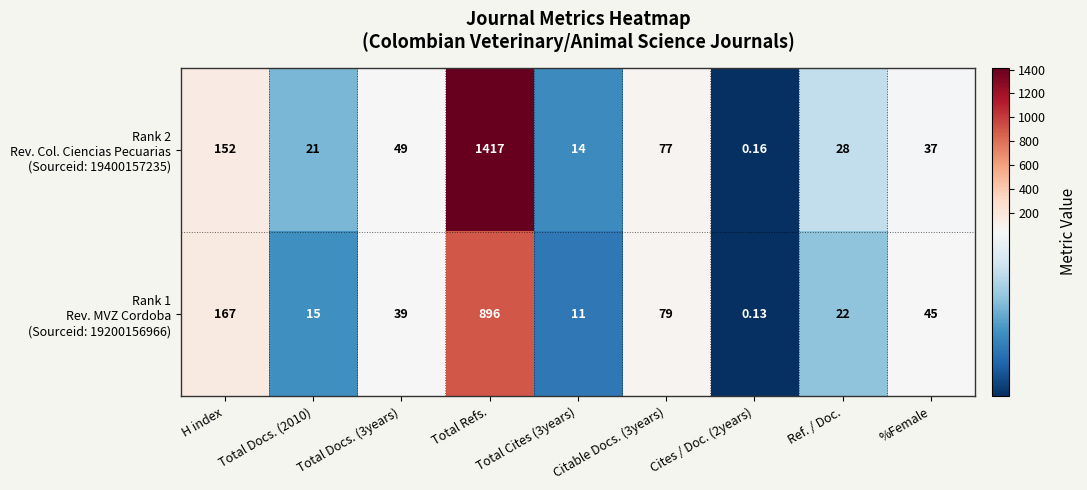

At which category is the sum across all series the highest?

Total Refs.